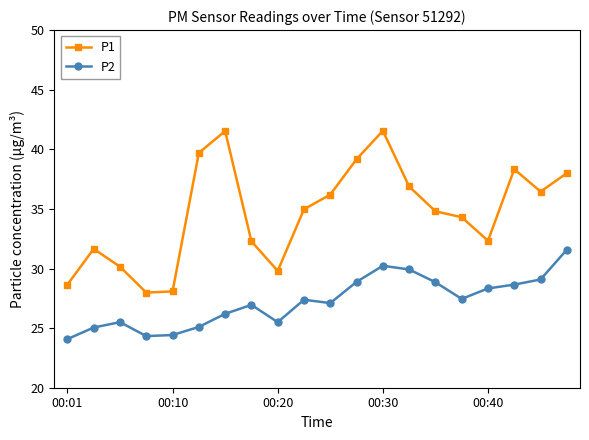

True or false: P2 and P1 intersect in this chart.

False